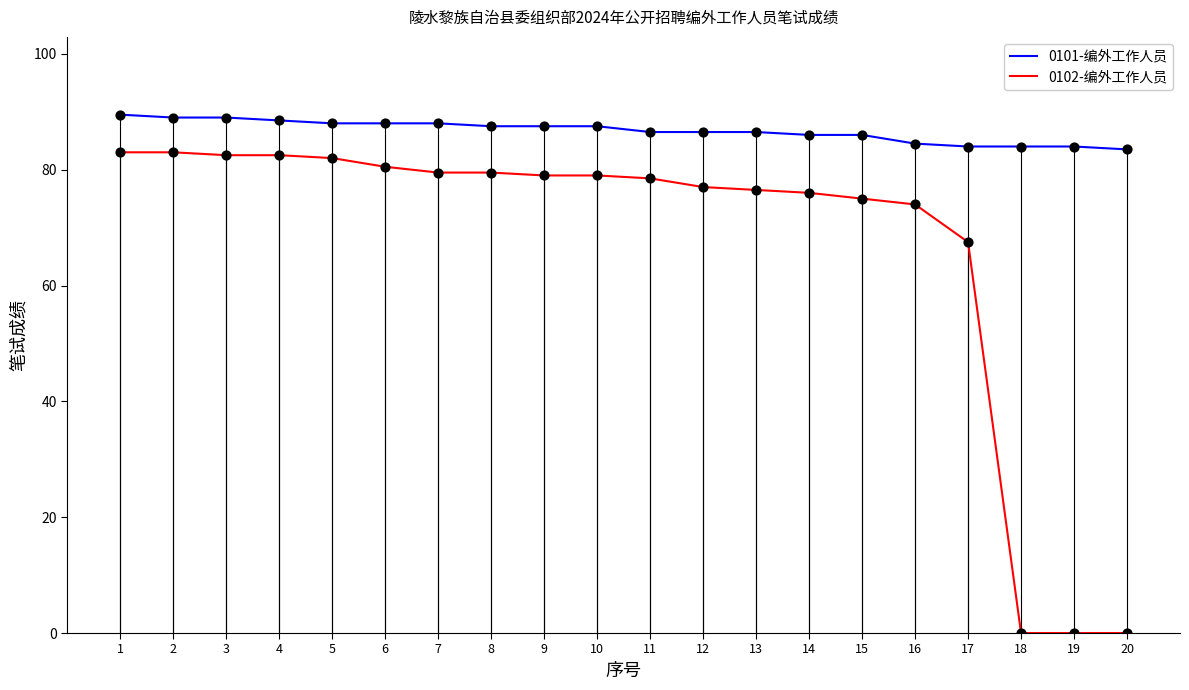

What is the total value across all series at 13?

163.0